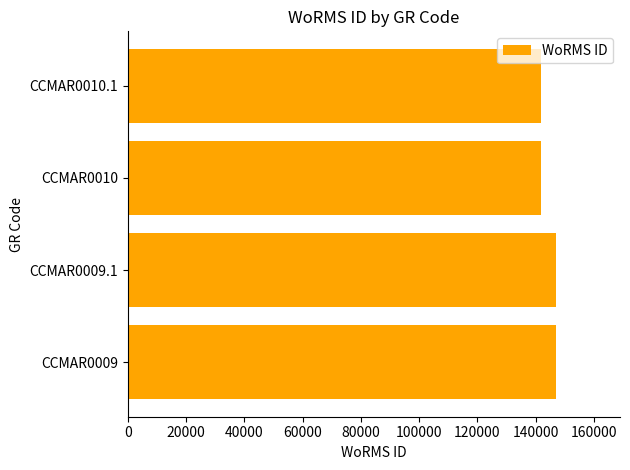

Is it true that the value at CCMAR0009 is 80435?

False